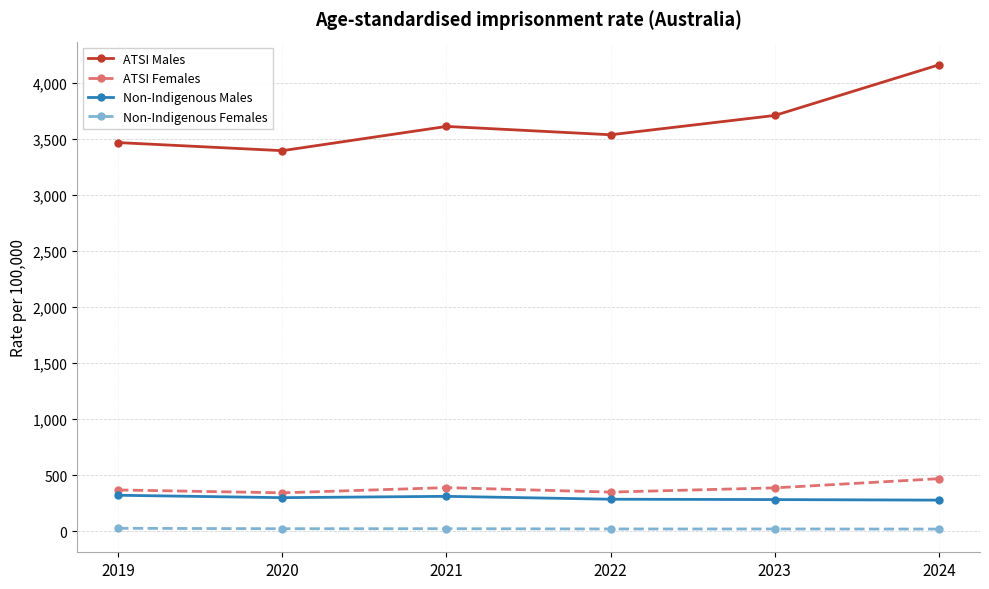

What is the sum of all ATSI Females values?

2305.0